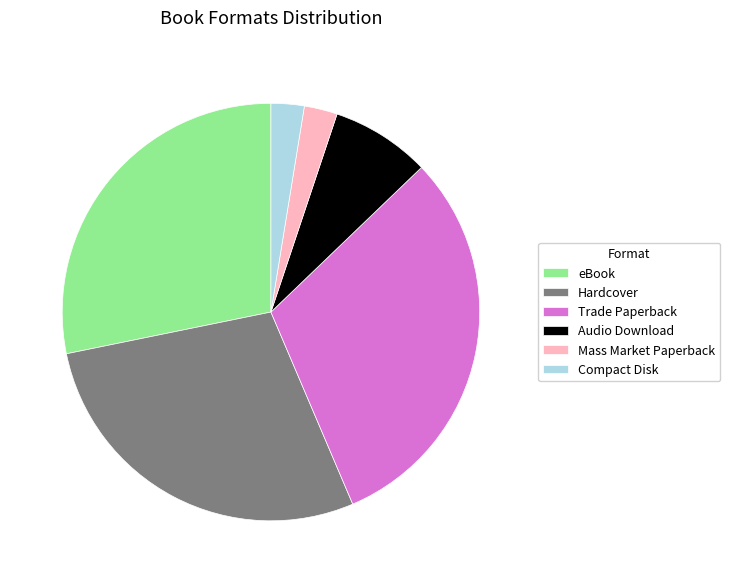

How many slices are in this pie chart?

6